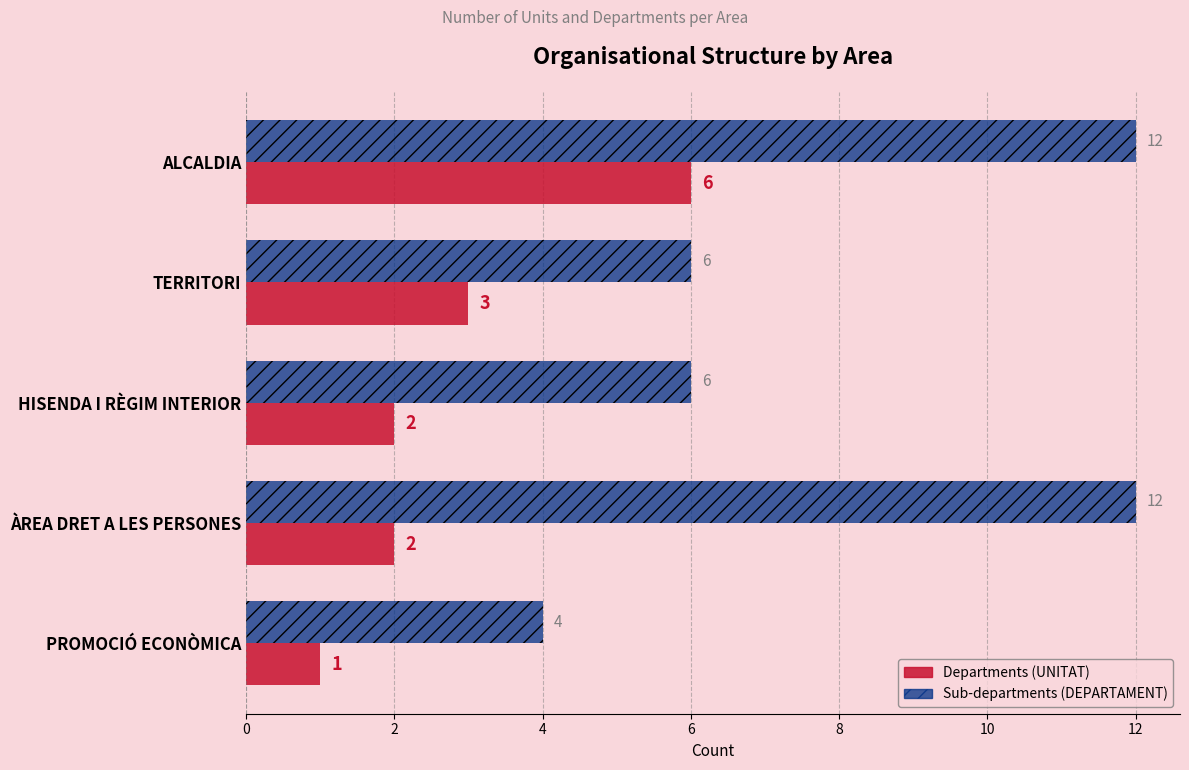

Which series has the largest range (max minus min)?

Sub-departments (DEPARTAMENT)